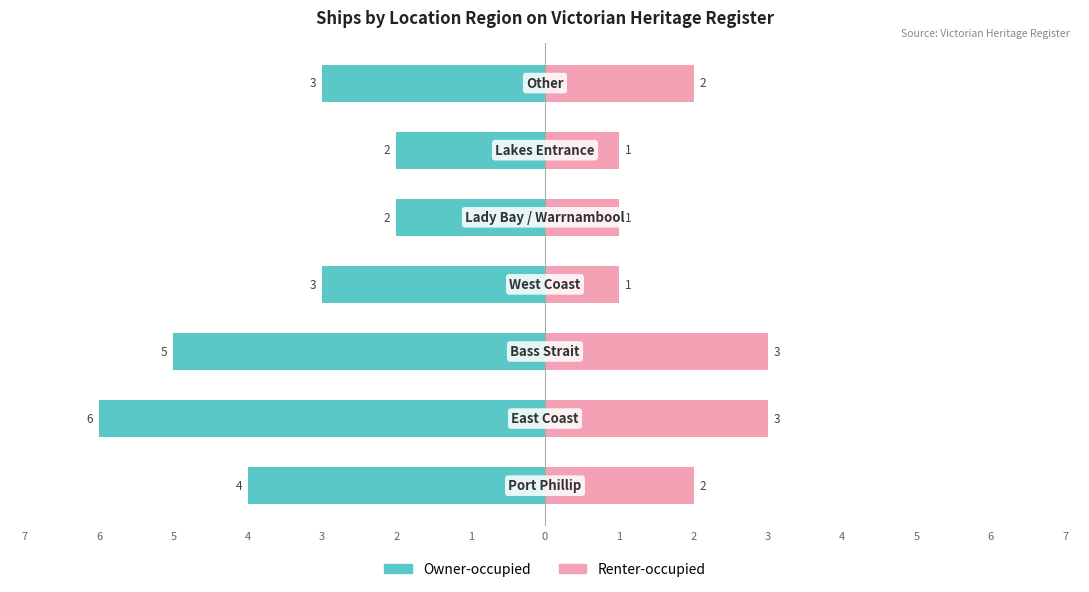

How many bars are there in total?

14